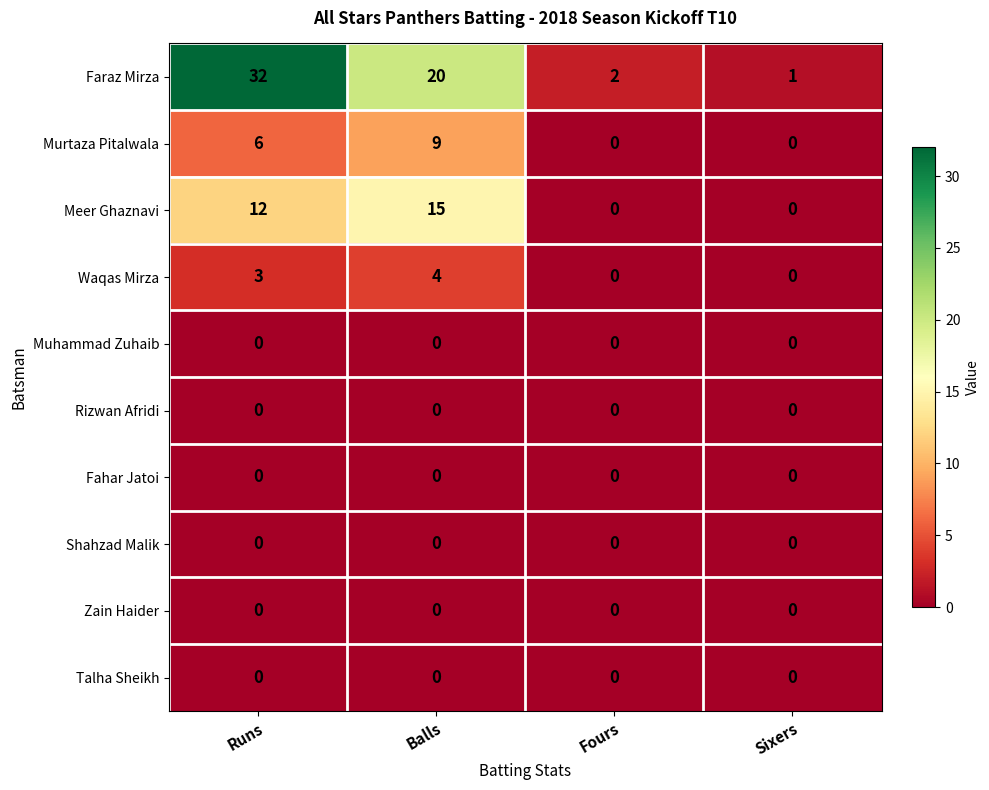

Between Balls and Sixers, which series saw the biggest shift?

Faraz Mirza